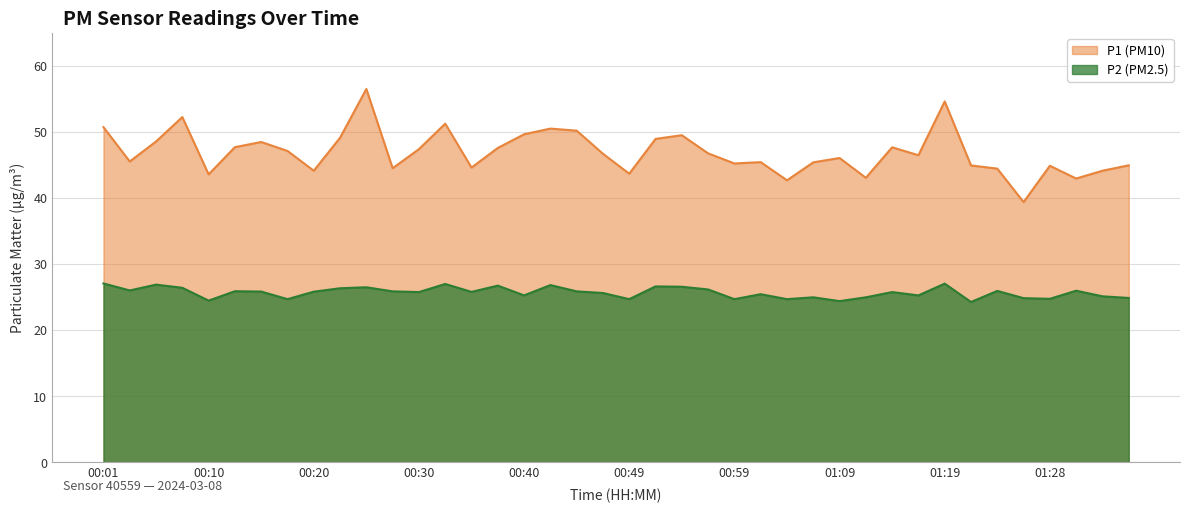

How many data points in P2 are above 25?

28